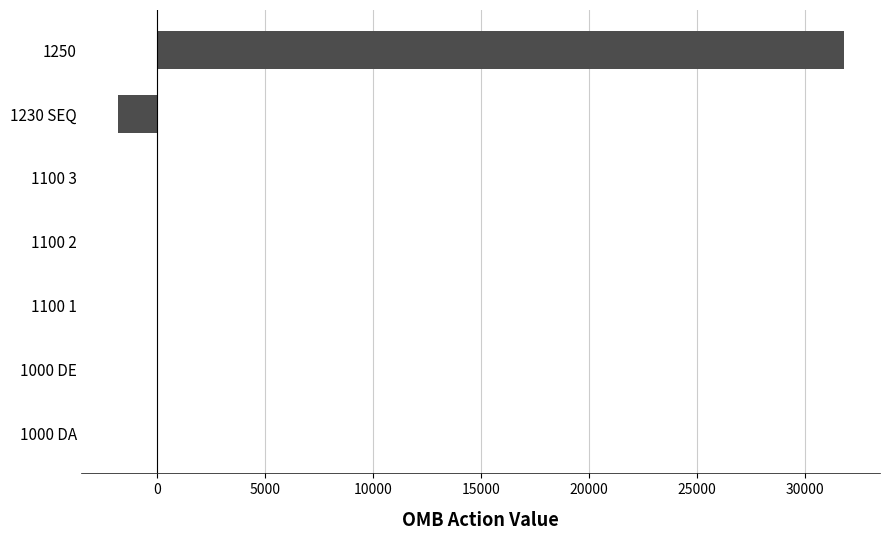

Is it true that the value at 1000 DA is 13317?

False